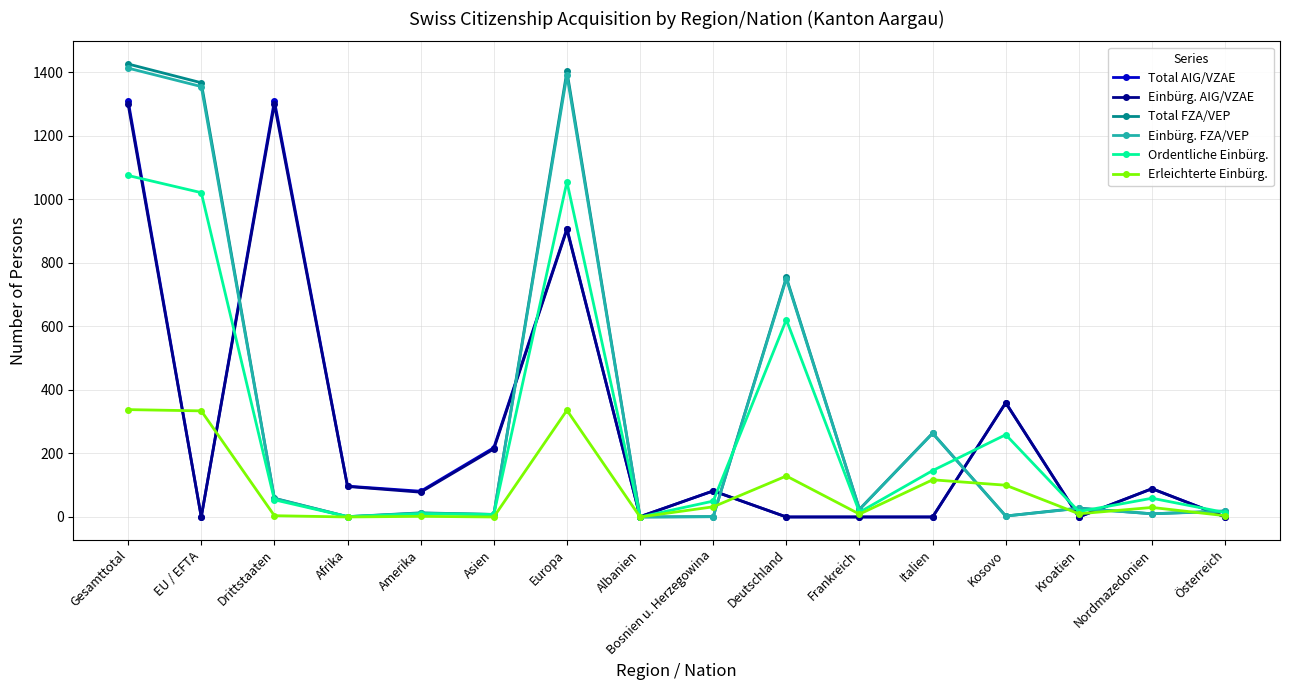

At which label does Ordentliche Einbürg. first exceed 54?

Gesamttotal